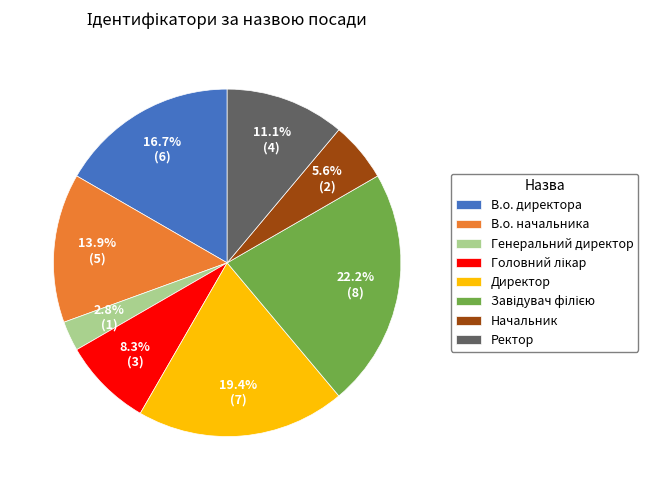

How many slices are in this pie chart?

8